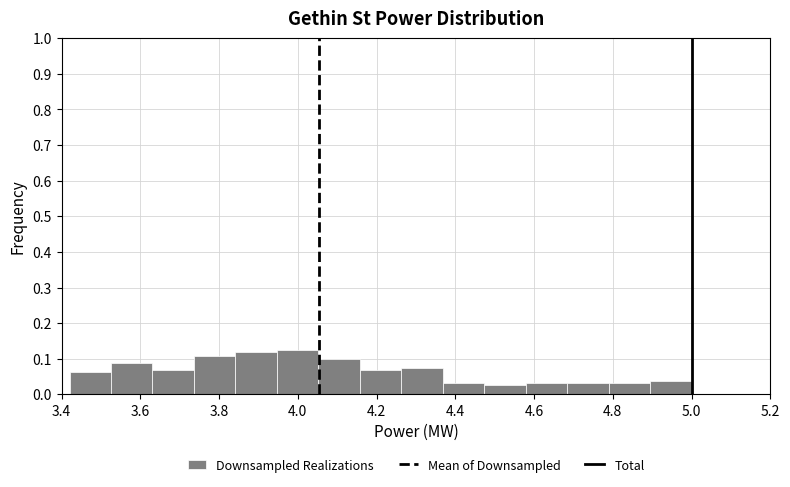

What is the height of the bar covering 4.06 to 4.16 on the x-axis? Neither the bar edges nor the heights are printed on the chart, so give them approximately, as read against the axes.

0.10